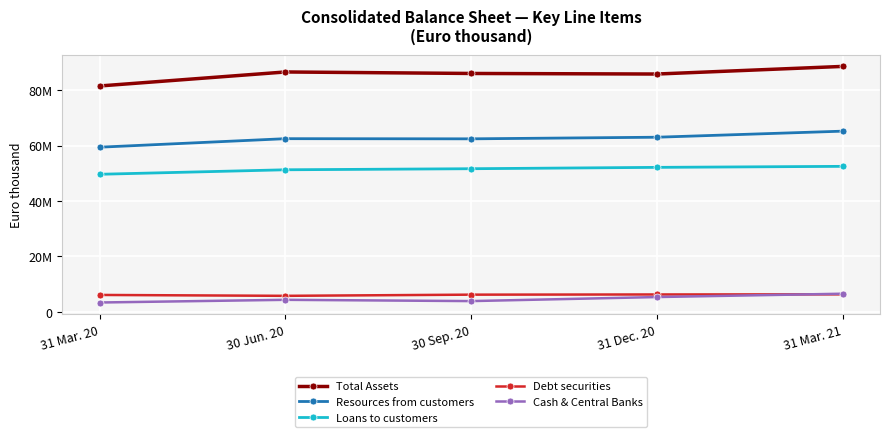

Which category has the highest value across all series?

31 Mar. 21